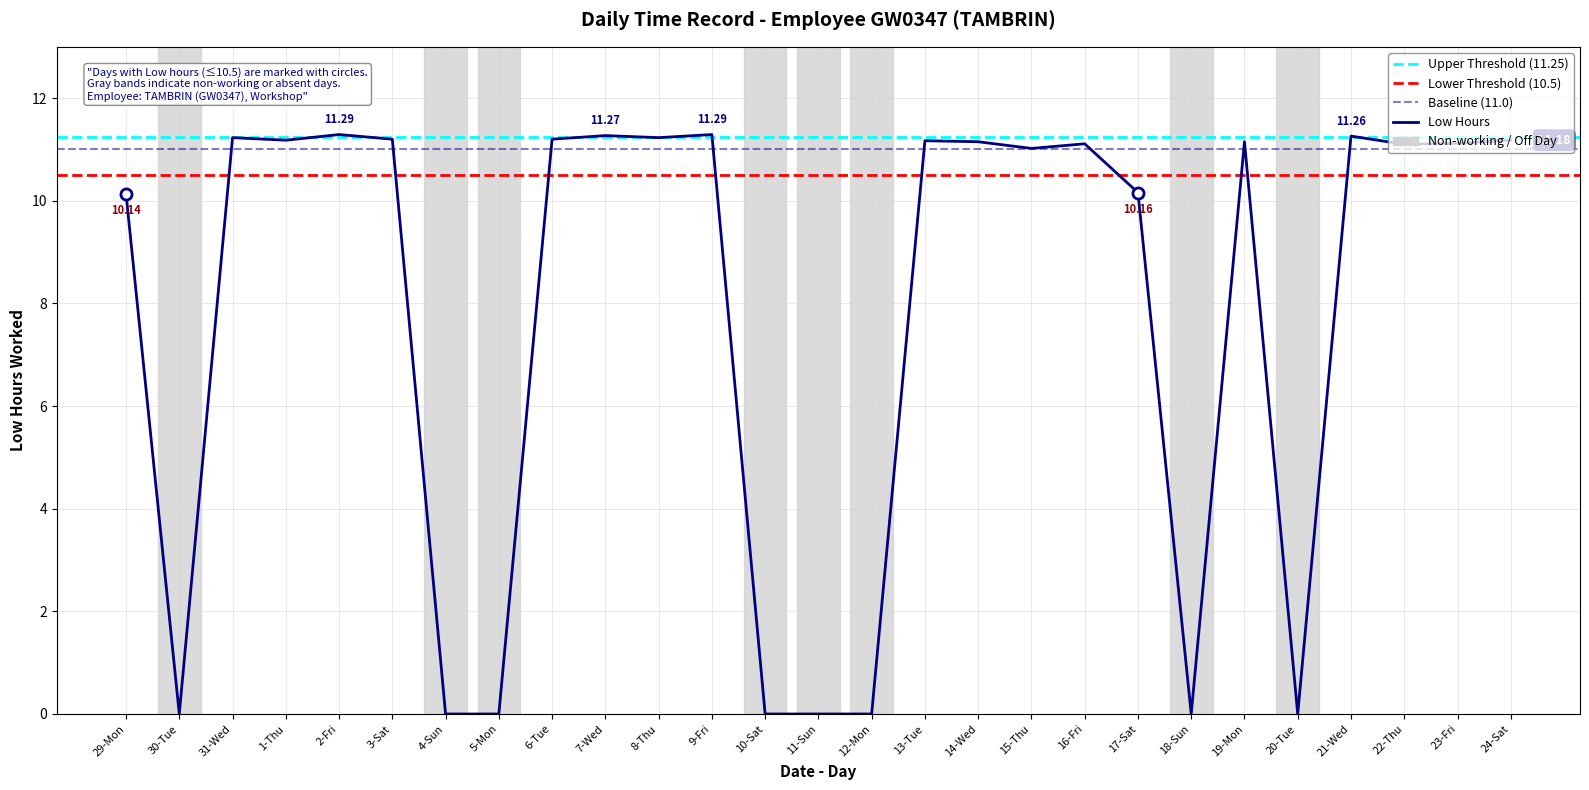

What is the label of the 6th point from the left?

3-Sat